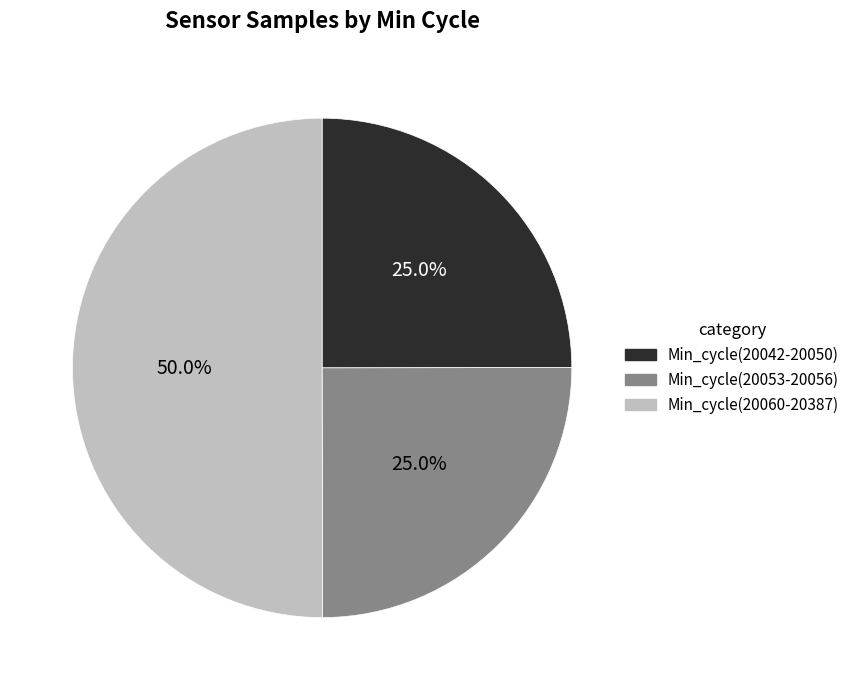

Do Min_cycle(20060-20387) and Min_cycle(20053-20056) together represent more than half of the pie?

Yes